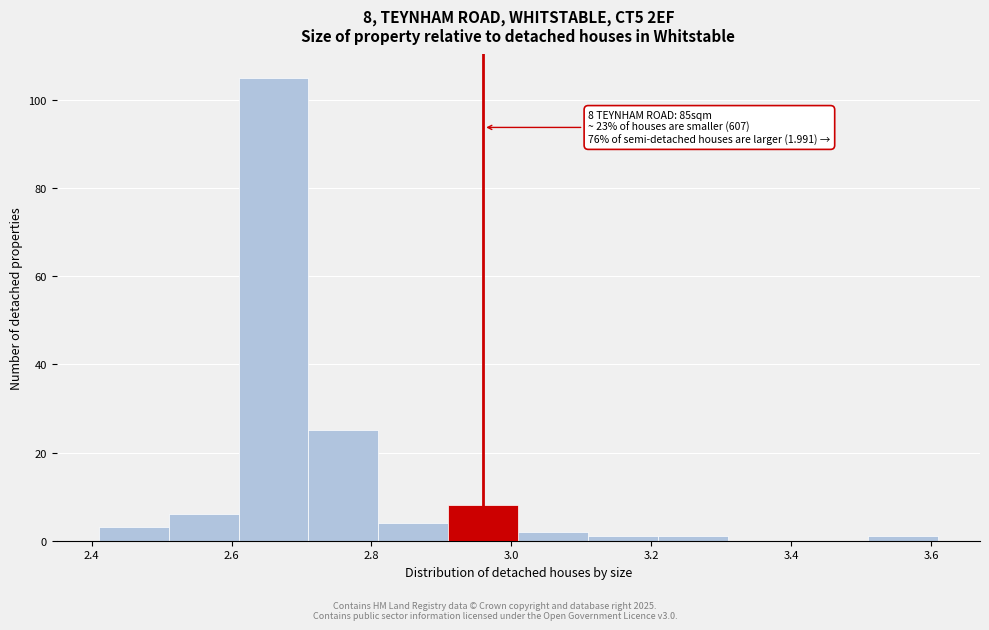

Over which range of the x-axis is the bar tallest?

2.61 to 2.71